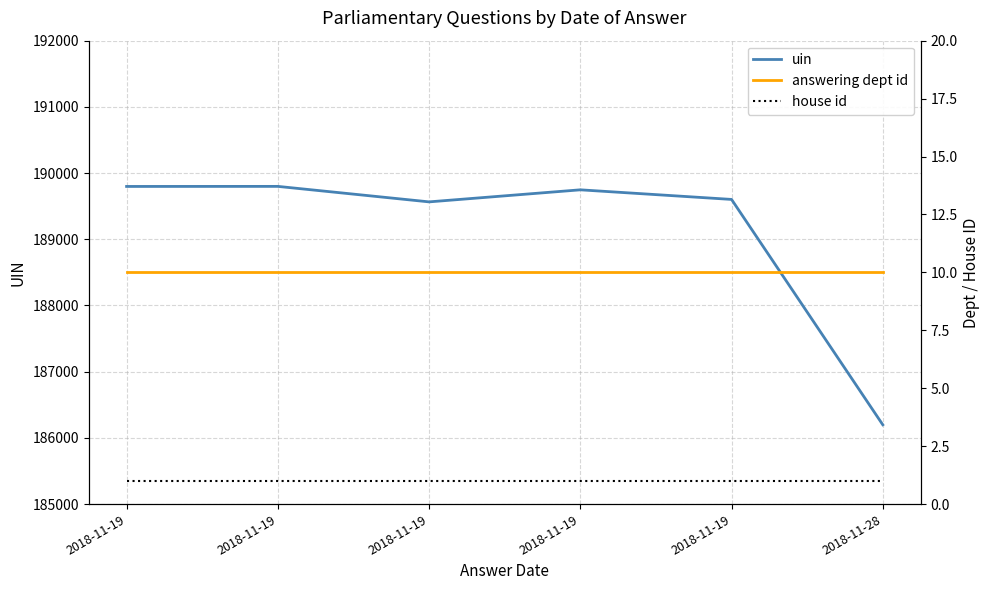

At 2018-11-19, list the series in order from smallest to largest.

house id, answering dept id, uin